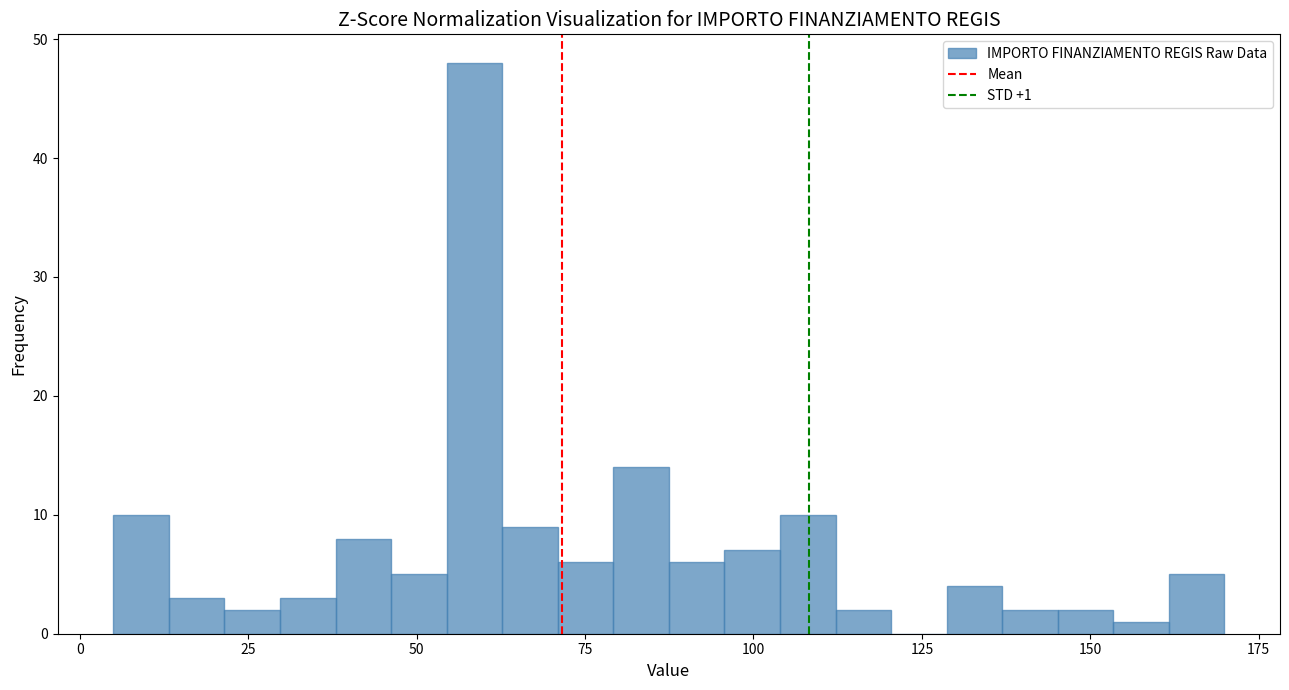

Read against the x-axis, roughly where is the centre of the tallest bar?

60